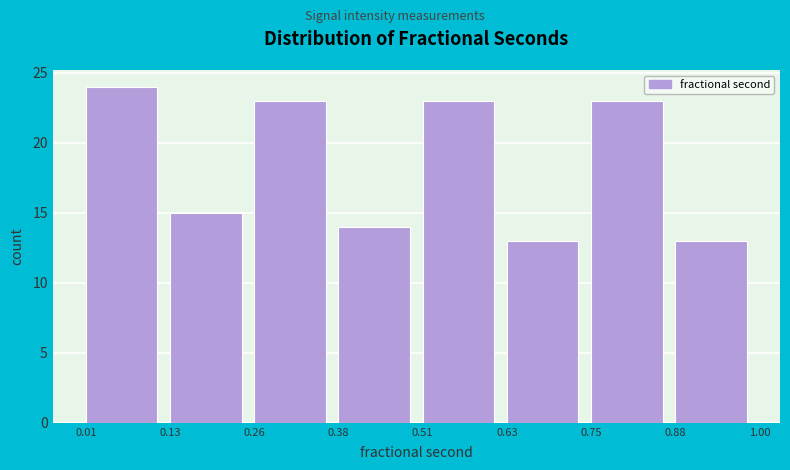

Over which range of the x-axis is the bar tallest?

0.01 to 0.13